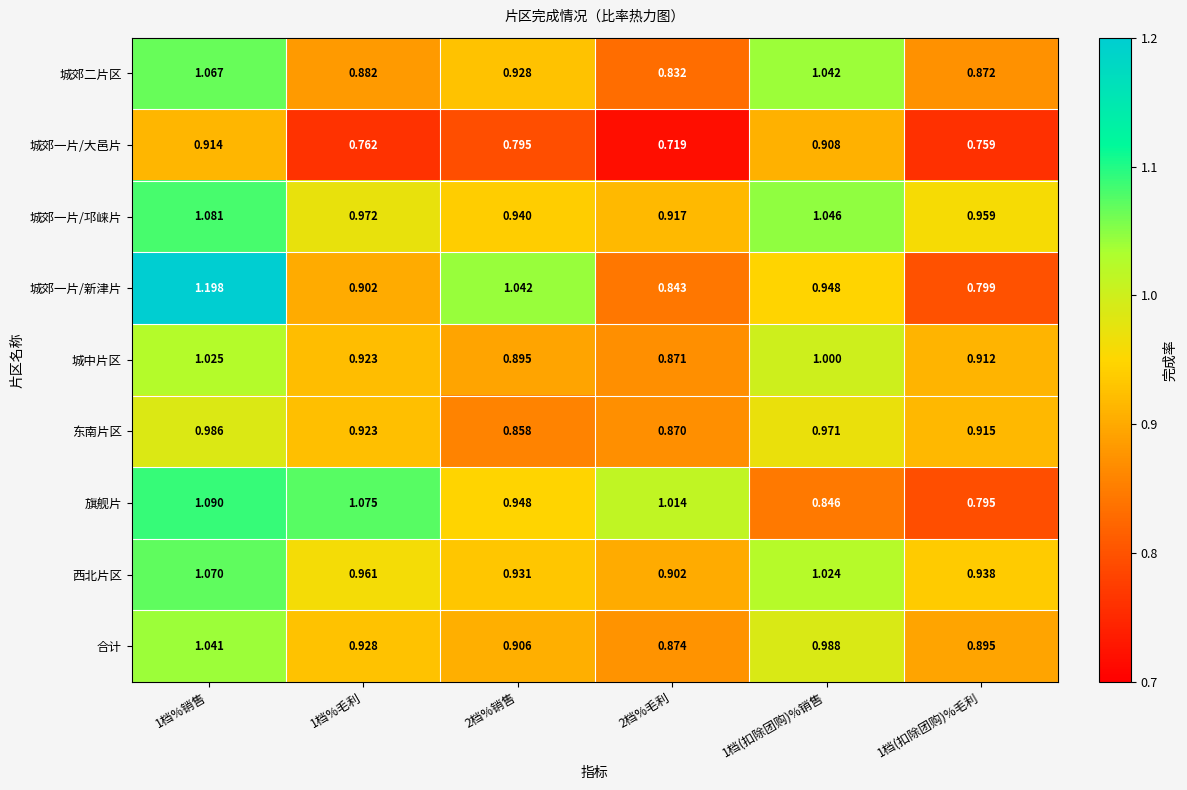

Which series has the largest total across all categories?

城郊一片/邛崃片